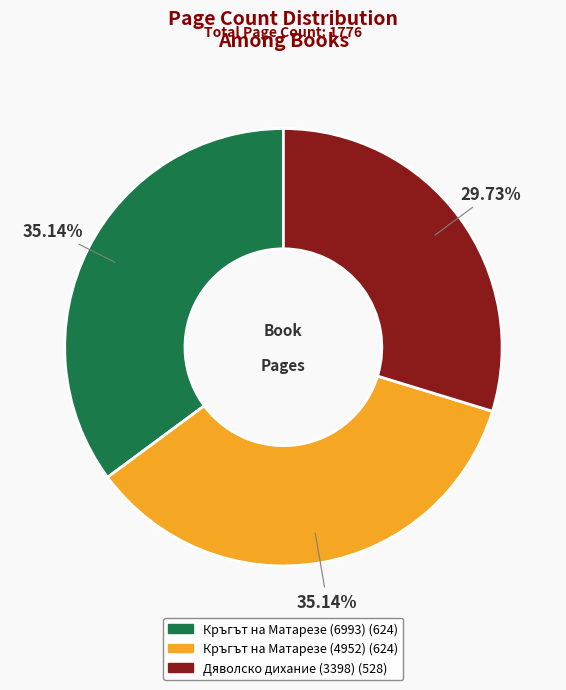

Is there any slice that represents more than half of the pie?

No